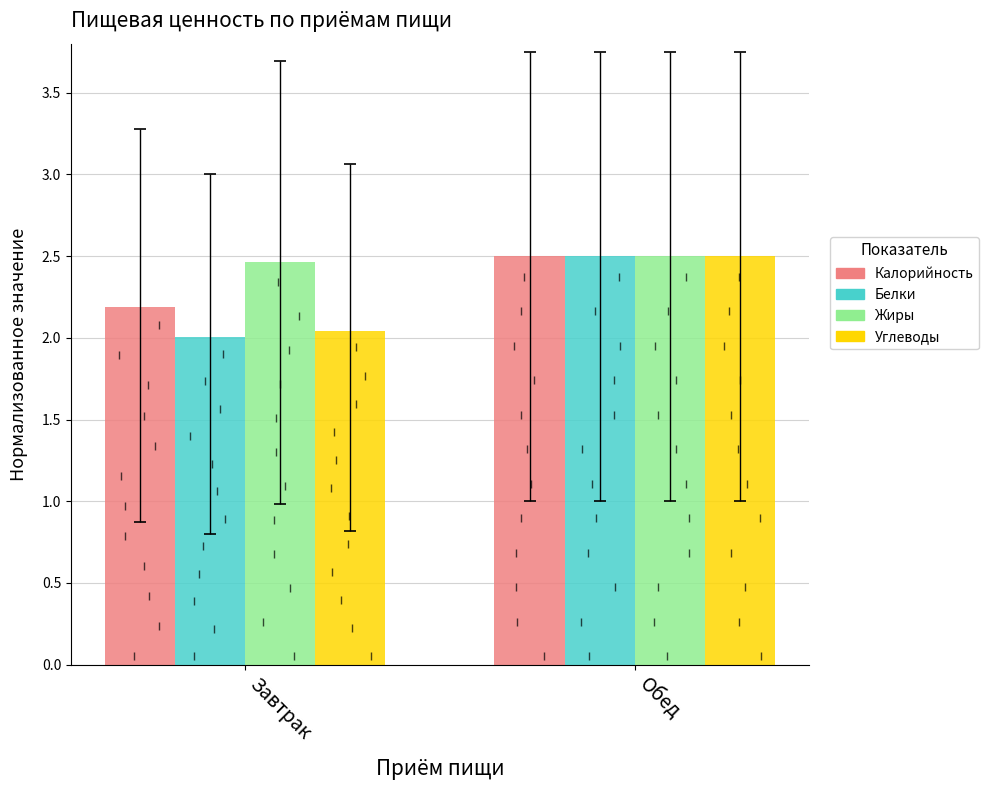

What is the value of the Углеводы bar at the 1st from the left?

2.0